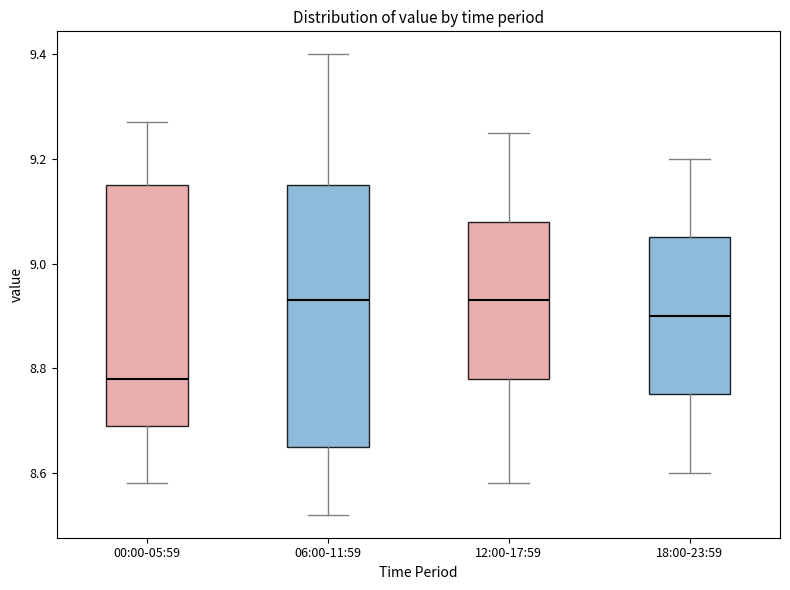

Where is the lower edge of the box for 00:00-05:59 on the y-axis? The values are not printed on the chart, so give them approximately, as read against the axis.

8.70